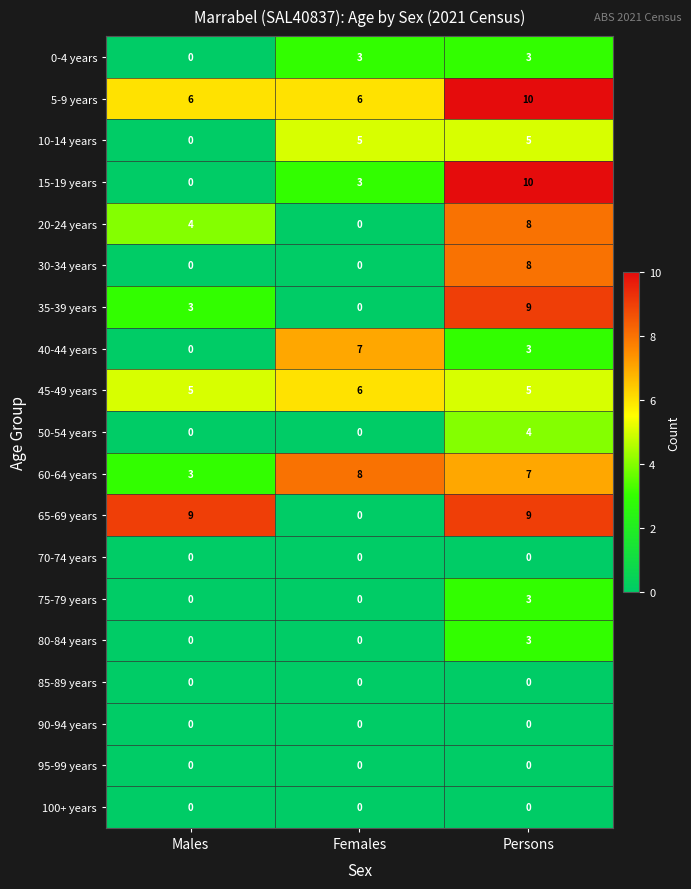

What is the difference between the maximum and second lowest values in the 35-39 years series?

6